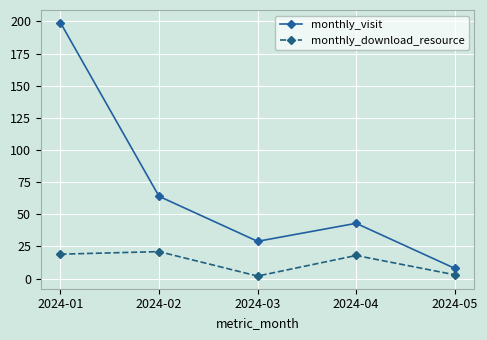

Is it true that monthly_visit equals 29 at 2024-03?

True